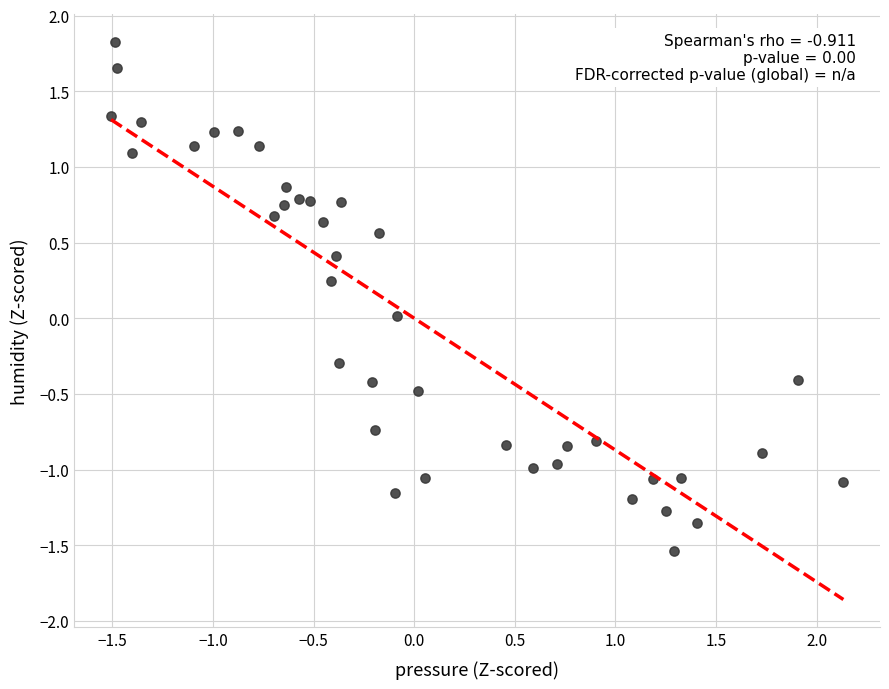

What is the range of Y values (max minus min)?

3.4